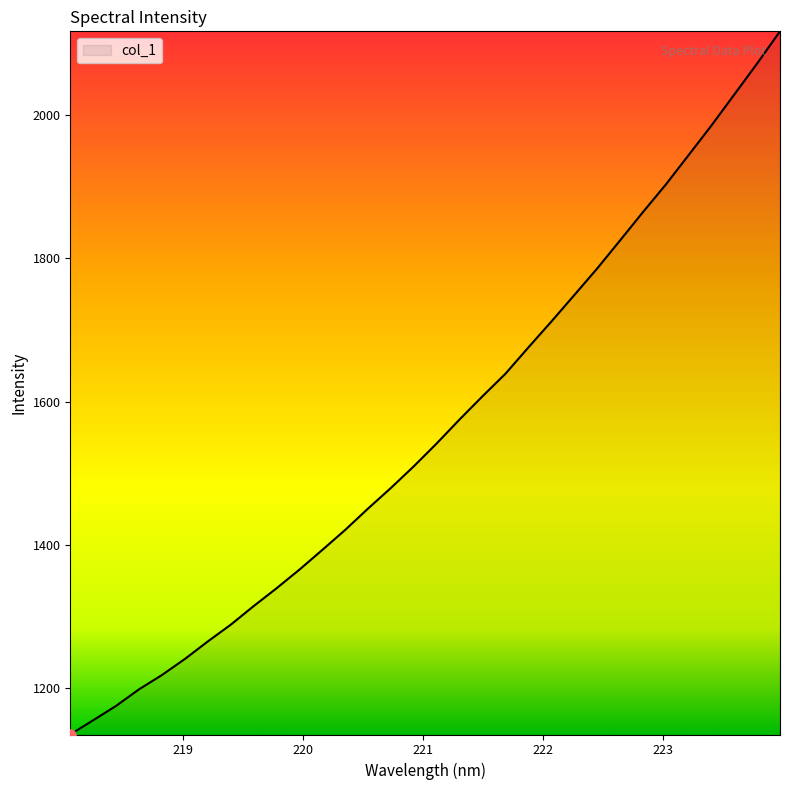

What is the minimum value shown in the chart?

1135.8